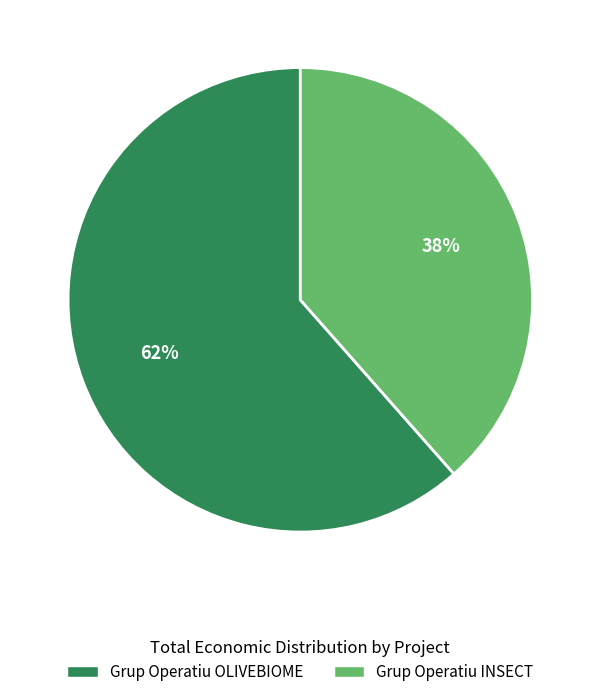

To the nearest percent, what is the average slice percentage?

50%